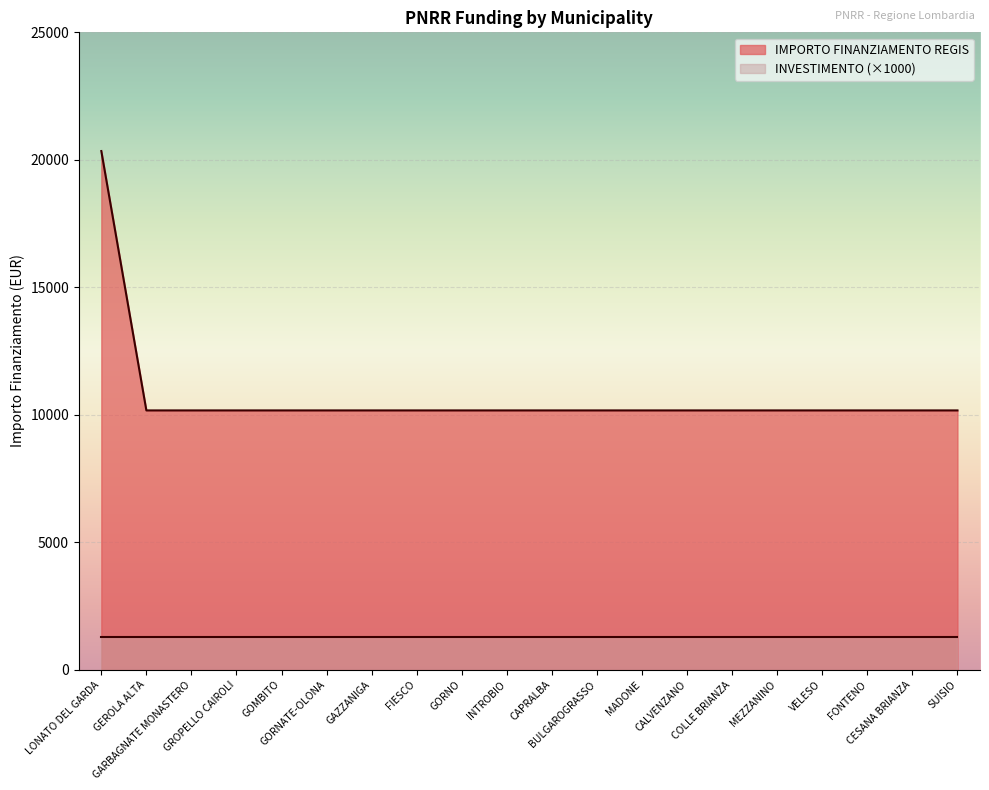

What position from the right is GORNATE-OLONA?

15